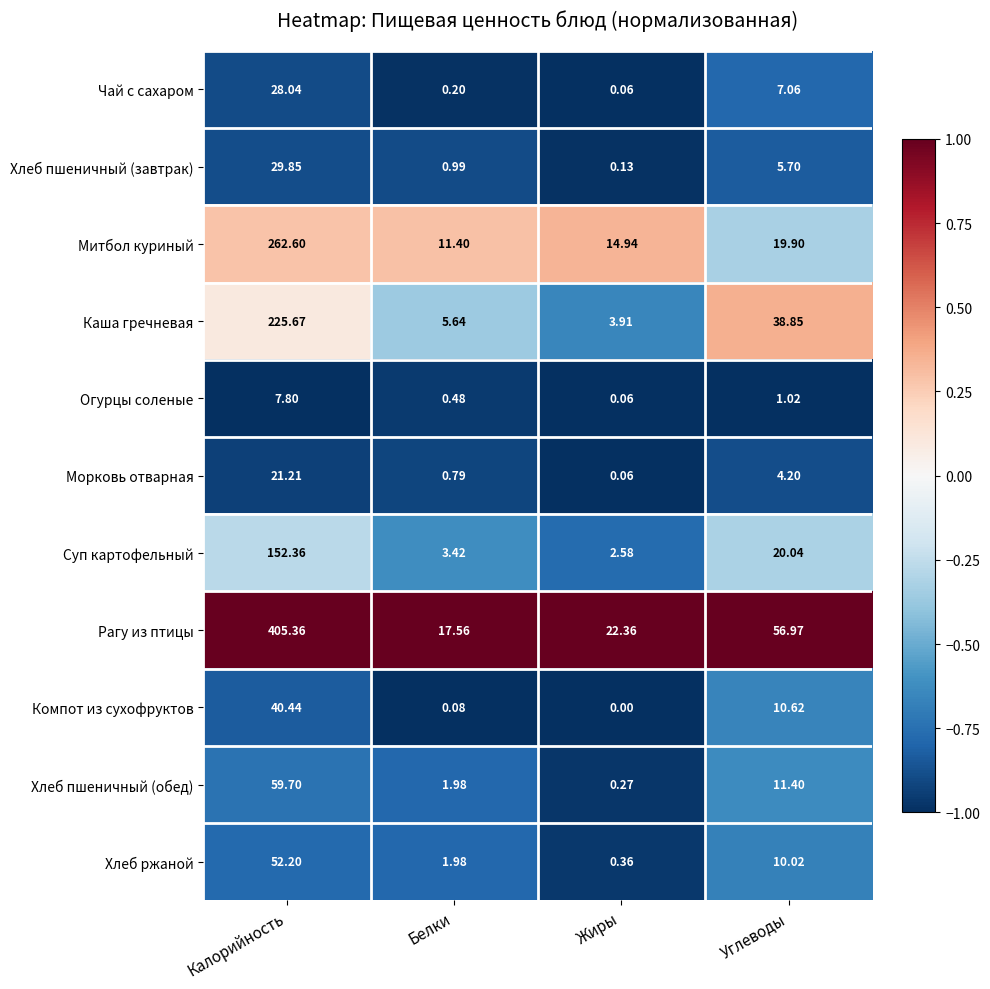

Which category has the highest value in the Каша гречневая series?

Калорийность